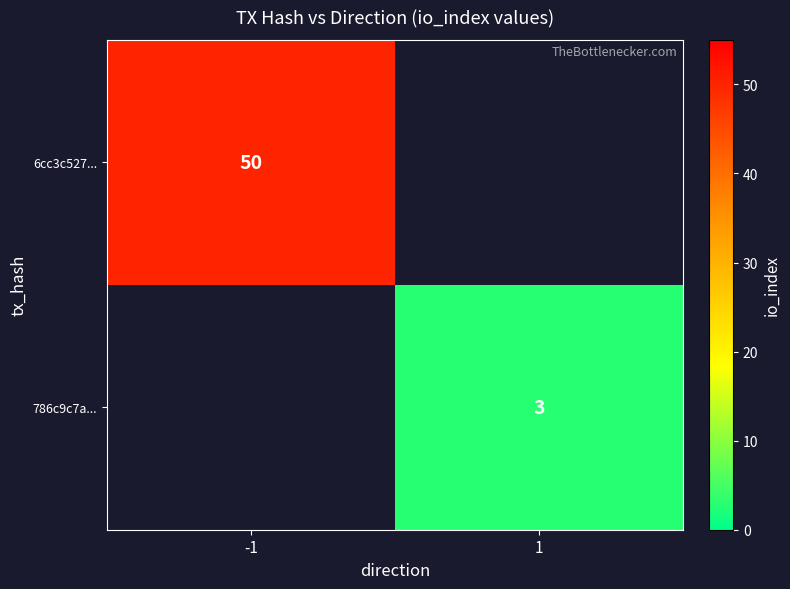

Is the value of 786c9c7a... at 1 greater than the value of 6cc3c527... at -1?

No